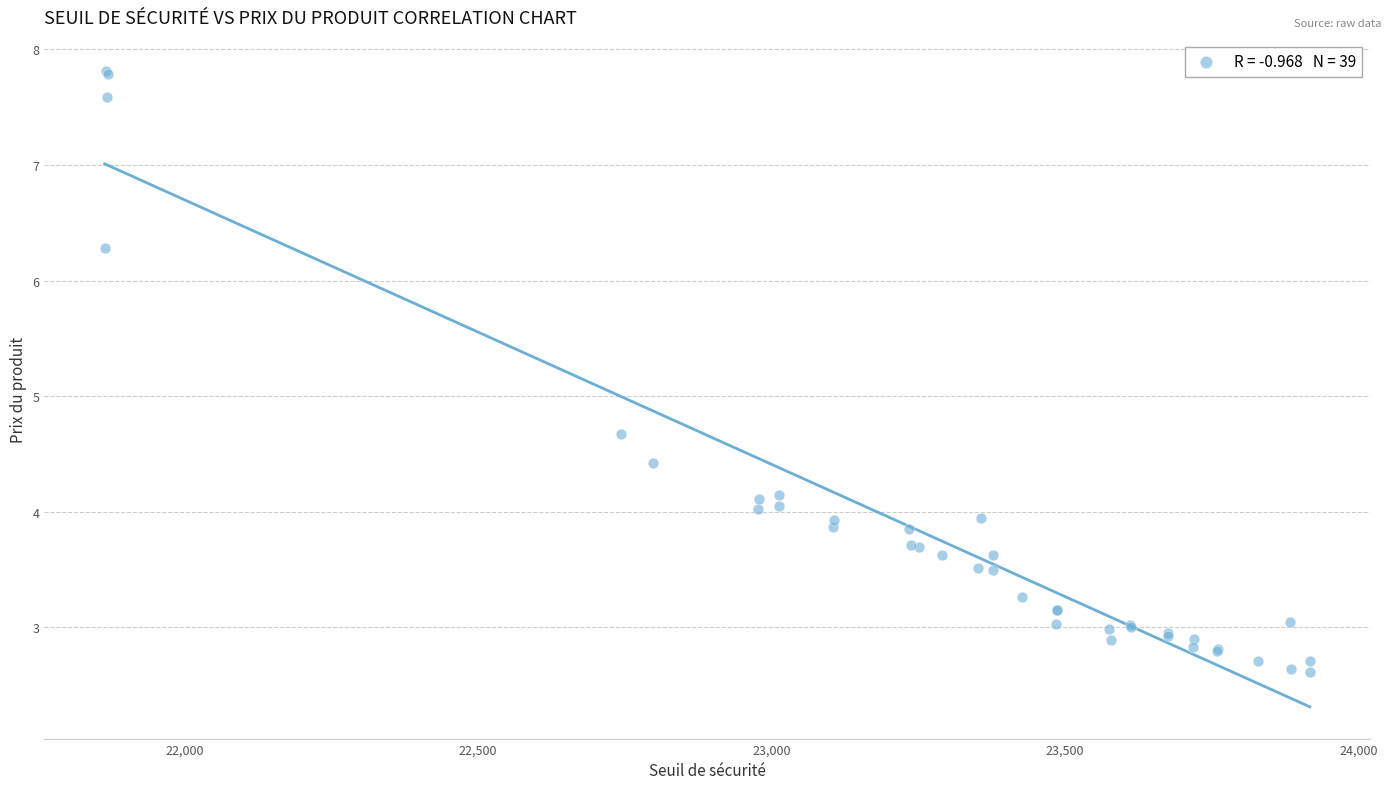

What Y value in the scatter plot is closest to 5?

4.7